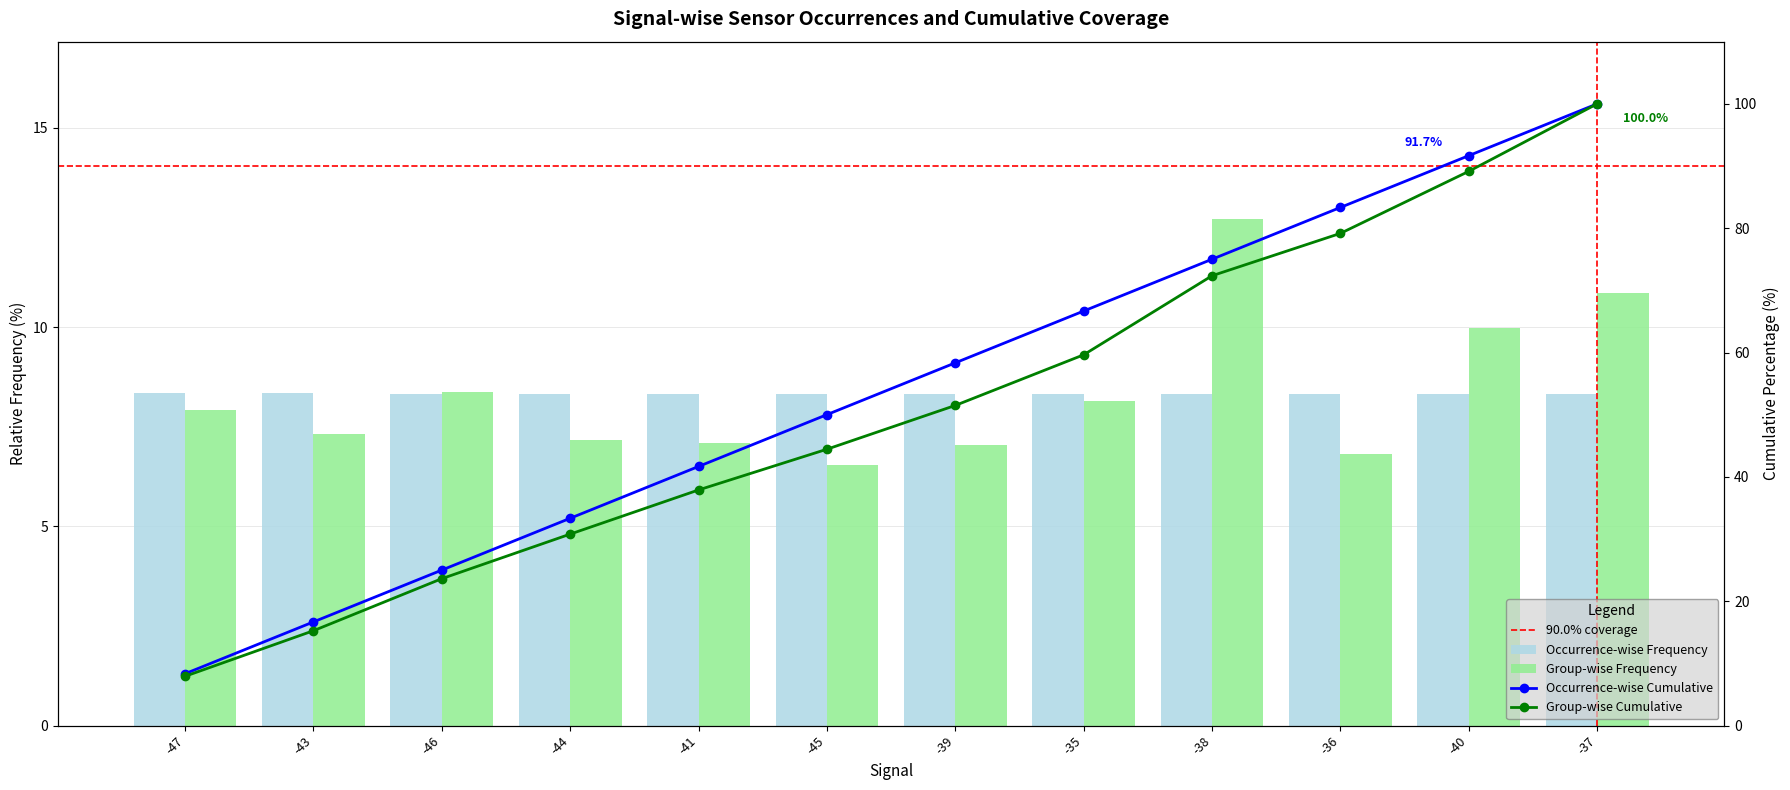

Between -47 and -41, which is larger?

-47